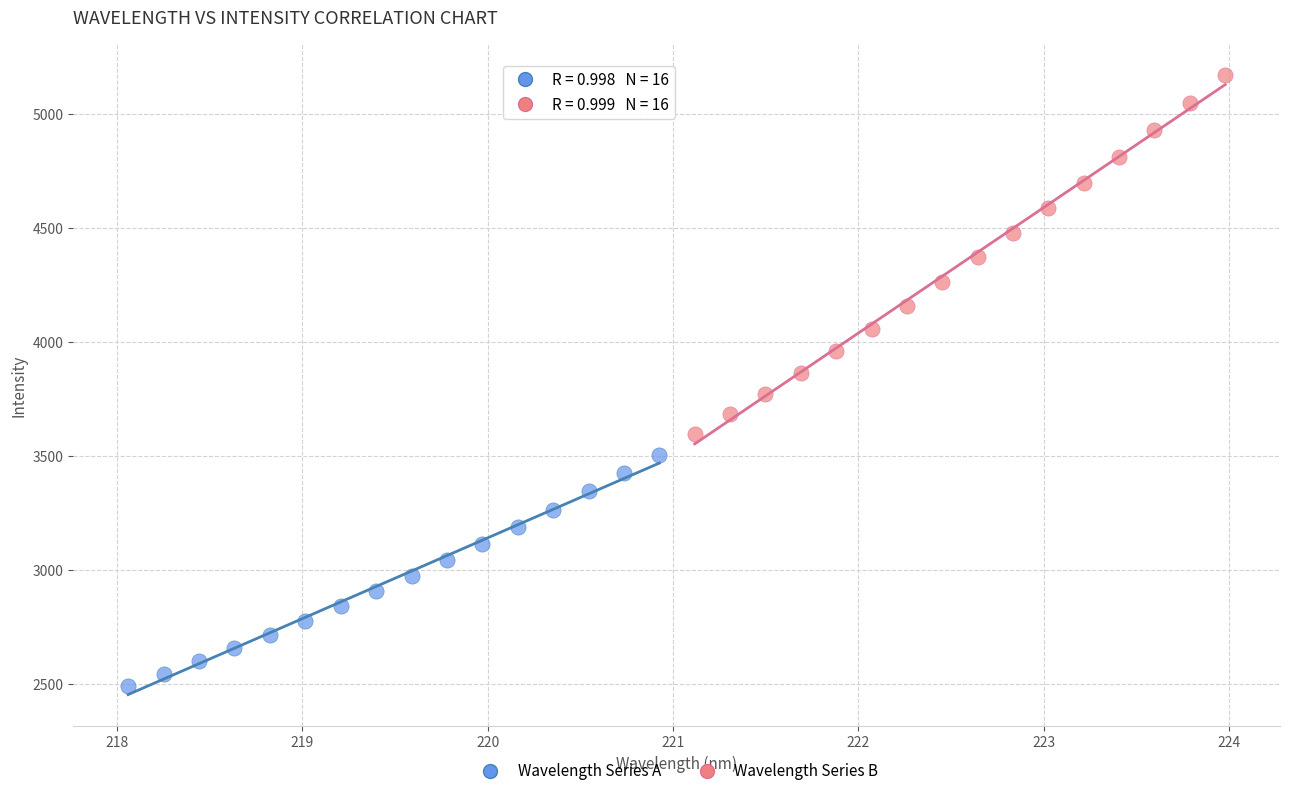

Which series reaches the minimum Y coordinate?

Wavelength Series A